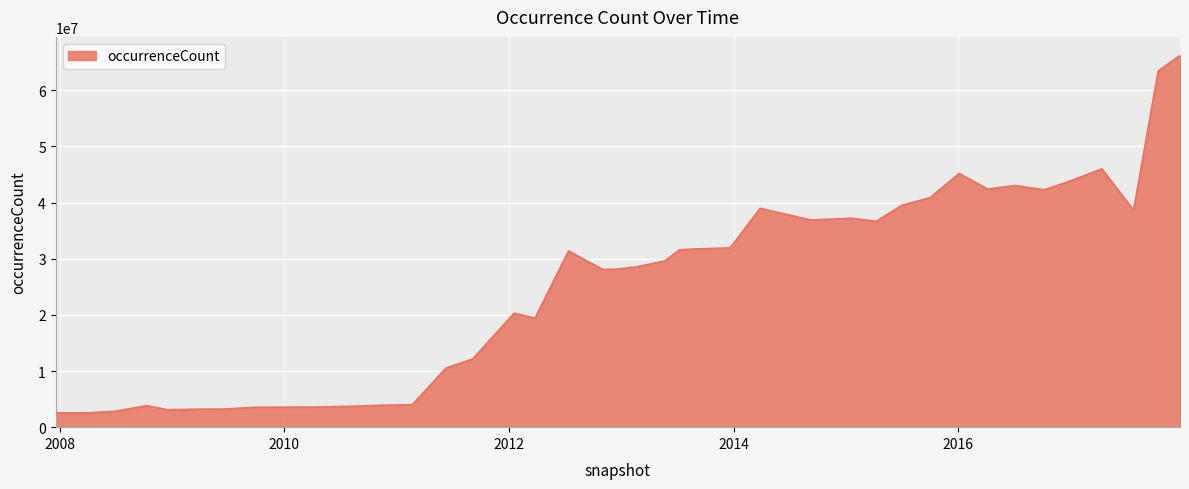

What is the difference between the maximum and minimum values?

63663759